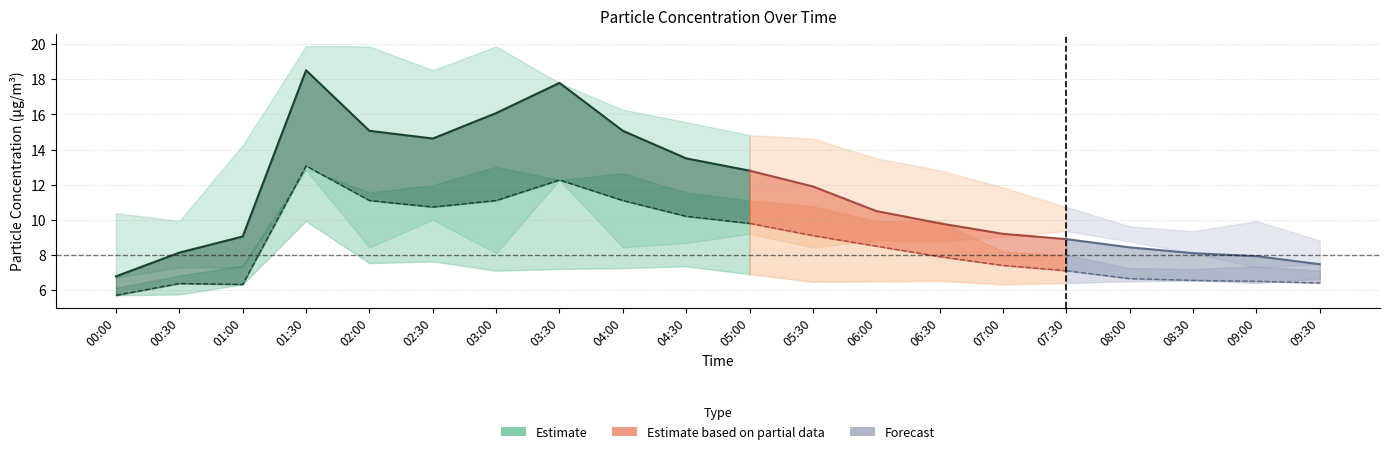

What is the maximum value shown in the chart?

19.9